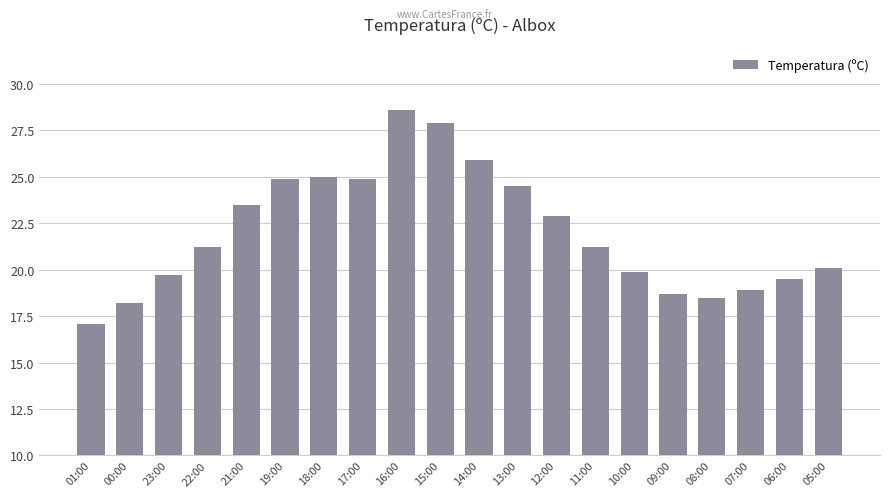

Where does the data first go above 21?

22:00